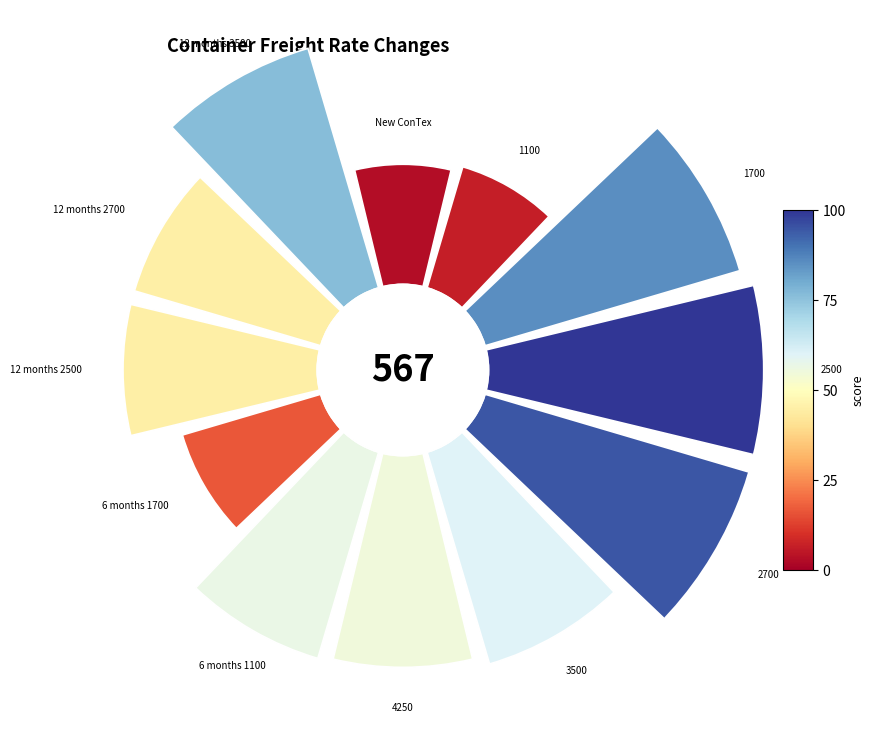

Rank the categories by value from highest to lowest.

2500, 2700, 1700, 12 months 3500, 3500, 6 months 1100, 4250, 12 months 2500, 12 months 2700, 6 months 1700, 1100, New ConTex